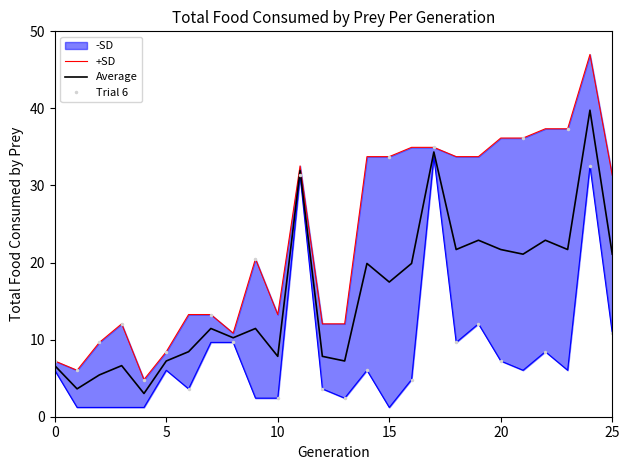

At which category is the sum across all series the highest?

24